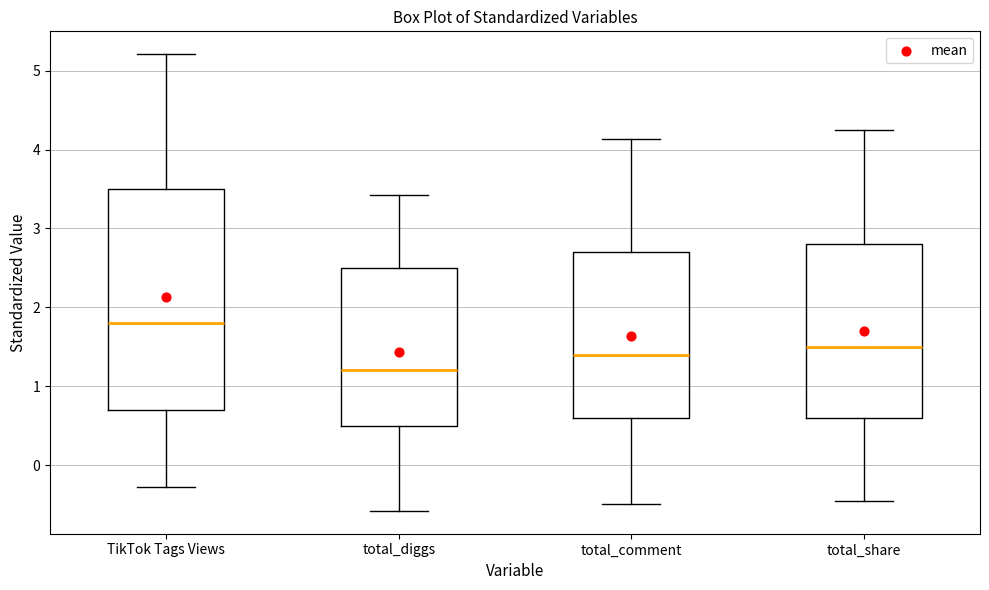

Where does the median line of the box for TikTok Tags Views sit on the y-axis? The values are not printed on the chart, so give them approximately, as read against the axis.

1.8